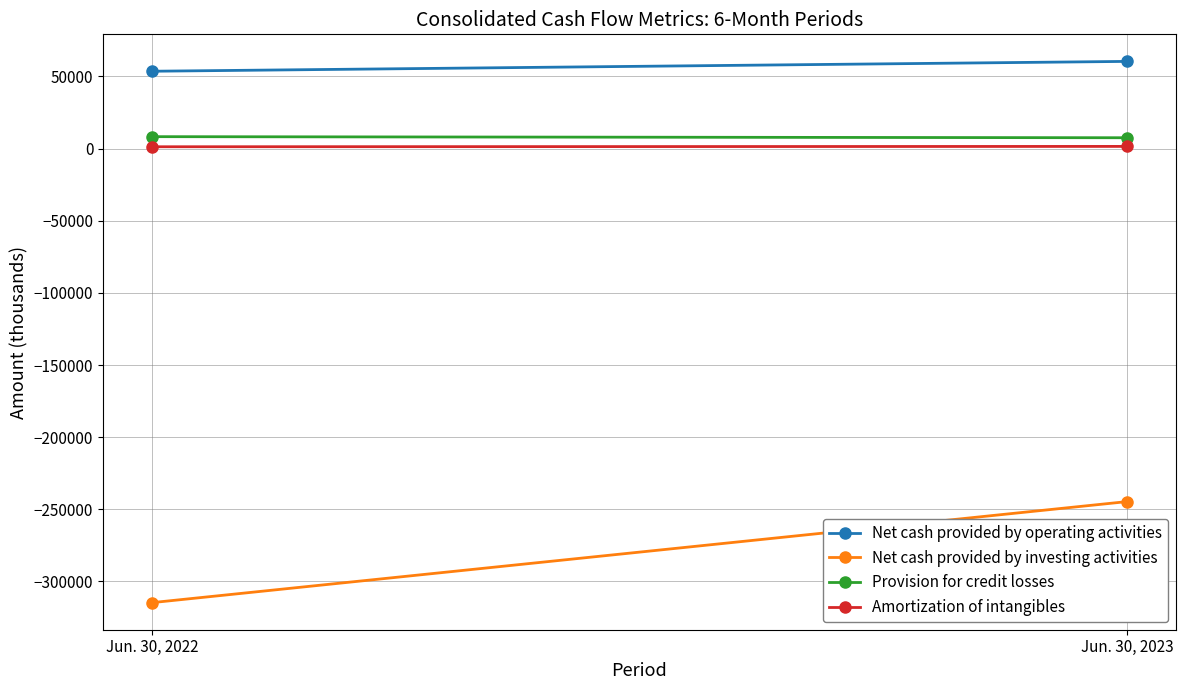

What is the difference between the maximum and minimum values in the Provision for credit losses series?

750